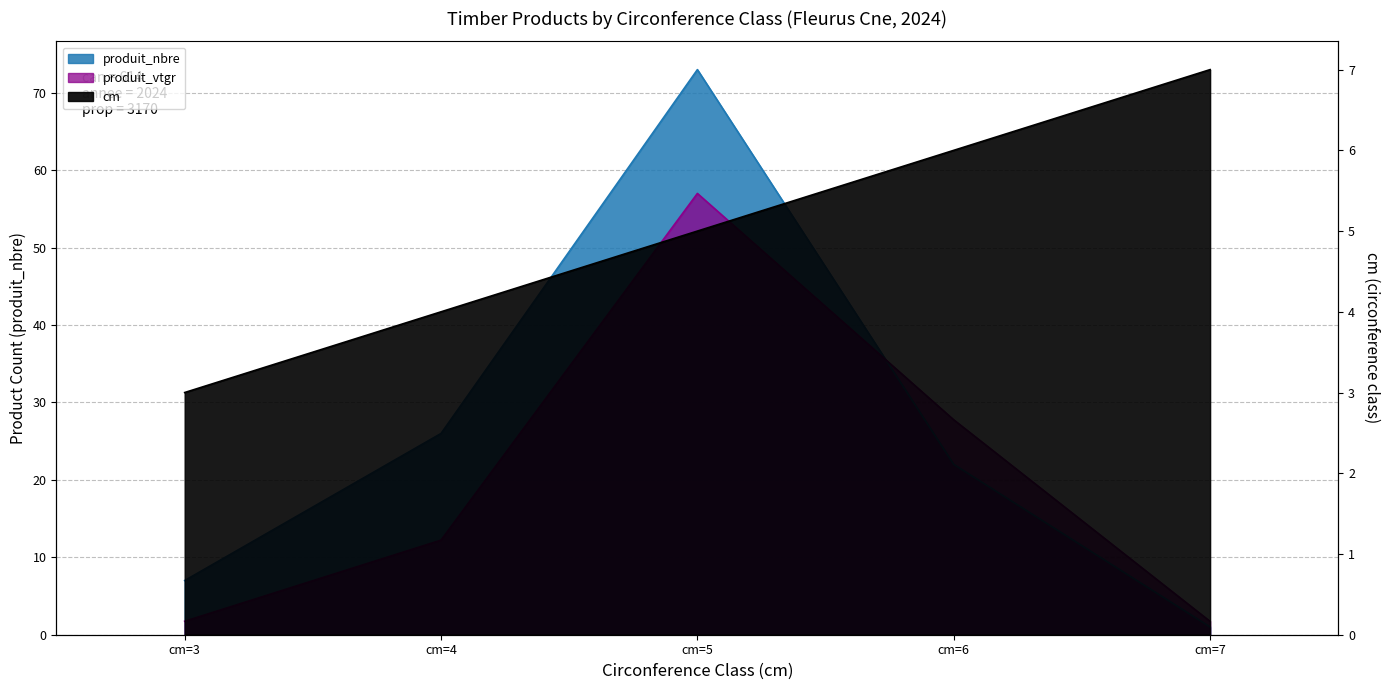

True or false: cm has a value of 10.2 at cm=7.

False